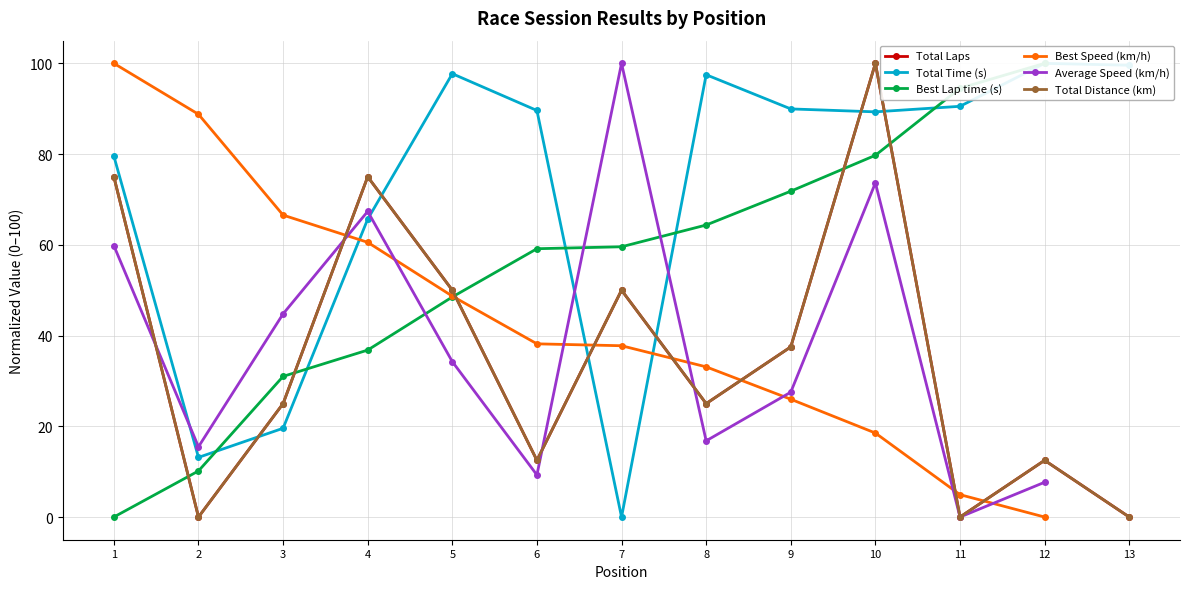

What is the sum of all Total Distance (km) values?

462.5